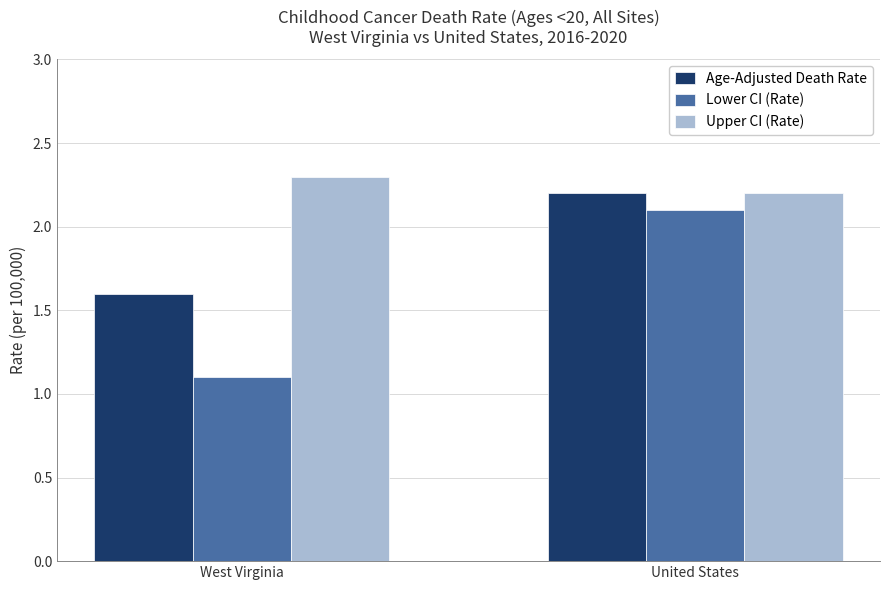

What is the value of the Upper CI (Rate) bar at the 1st from the left?

2.3